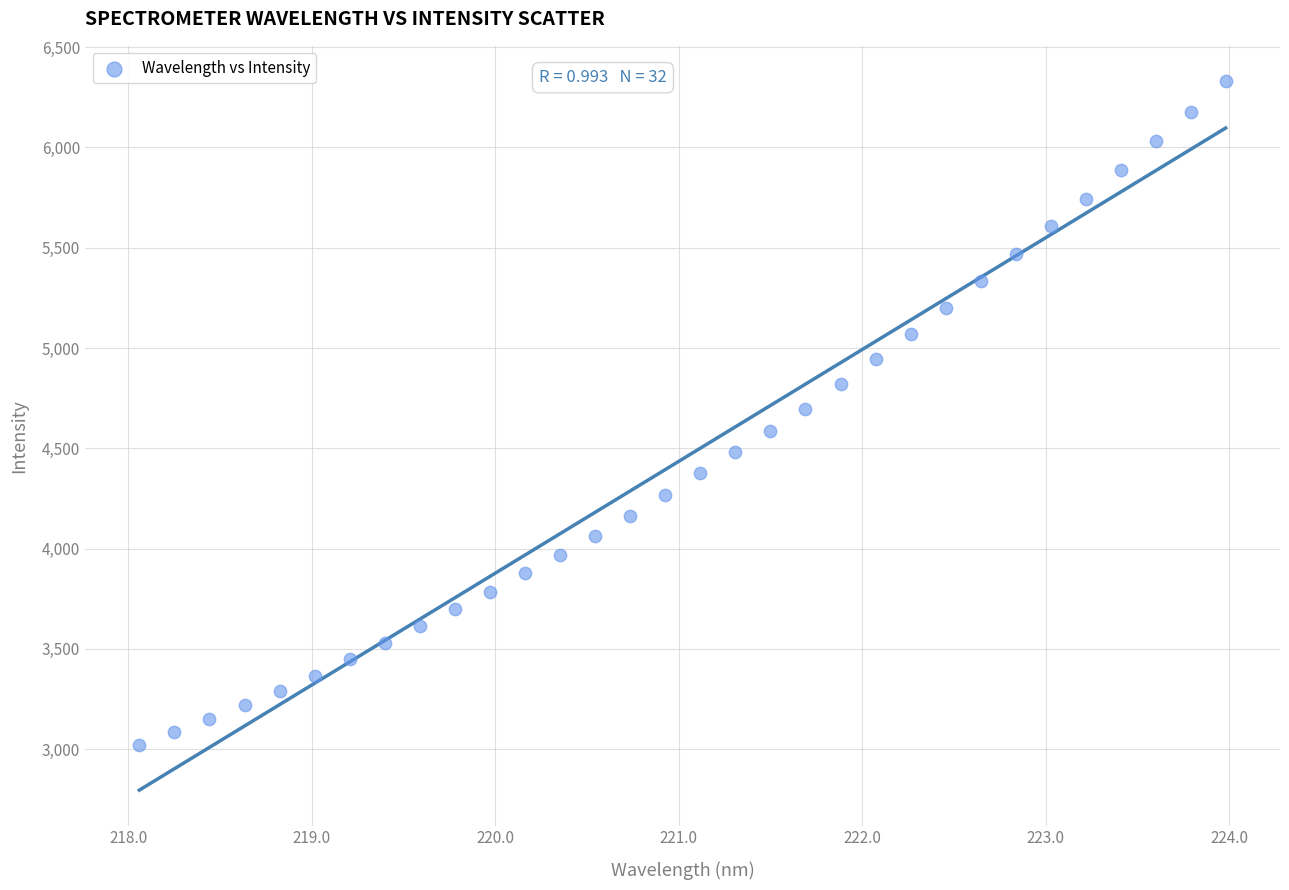

What is the range of X values (max minus min)?

5.9